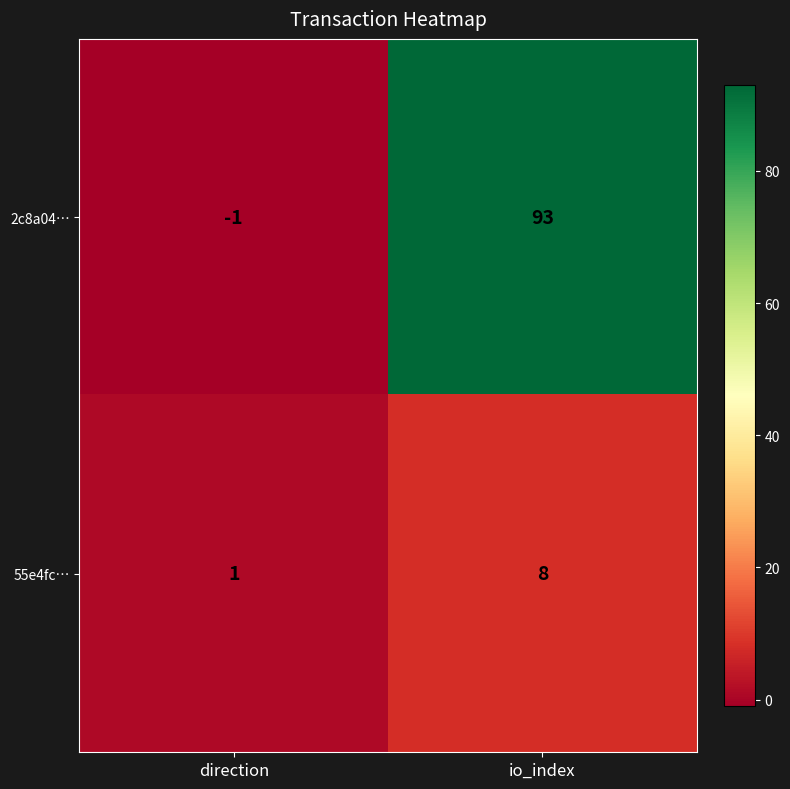

At which category does the chart reach its peak across all series?

io_index